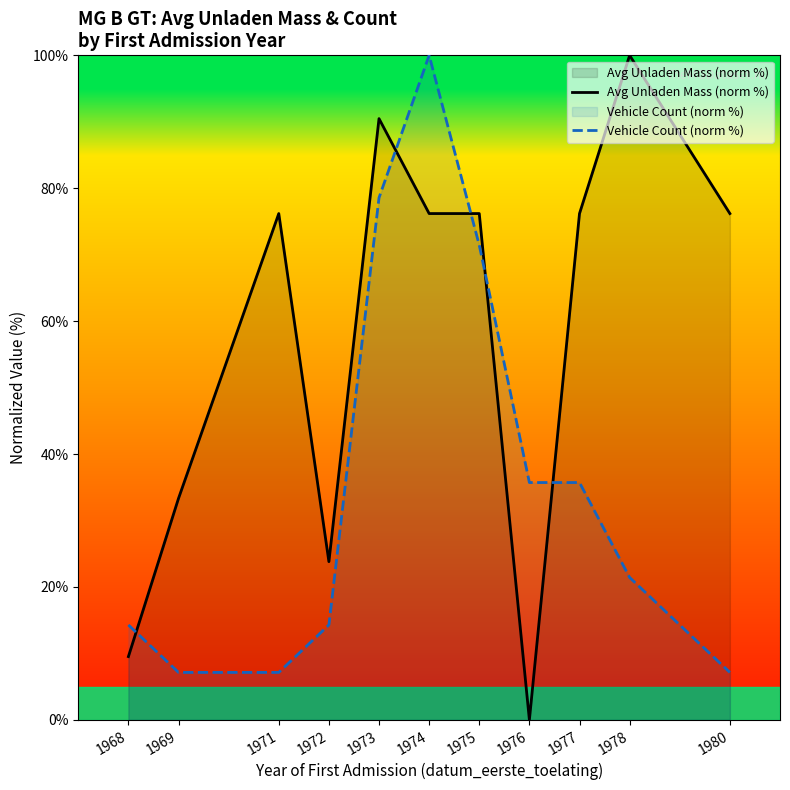

Reading left to right, transcribe all the data shown in this chart.

Avg Unladen Mass (norm %): 9.5	33.3	76.2	23.8	90.5	76.2	76.2	0.0	76.2	100.0	76.2
Vehicle Count (norm %): 14.3	7.1	7.1	14.3	78.6	100.0	71.4	35.7	35.7	21.4	7.1